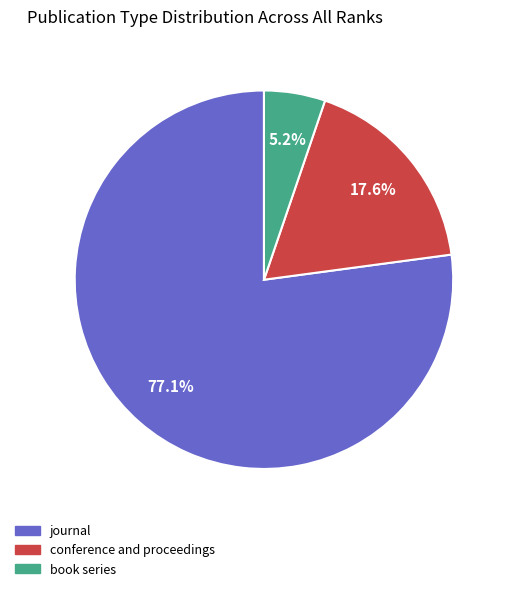

Is there any slice that represents more than half of the pie?

Yes